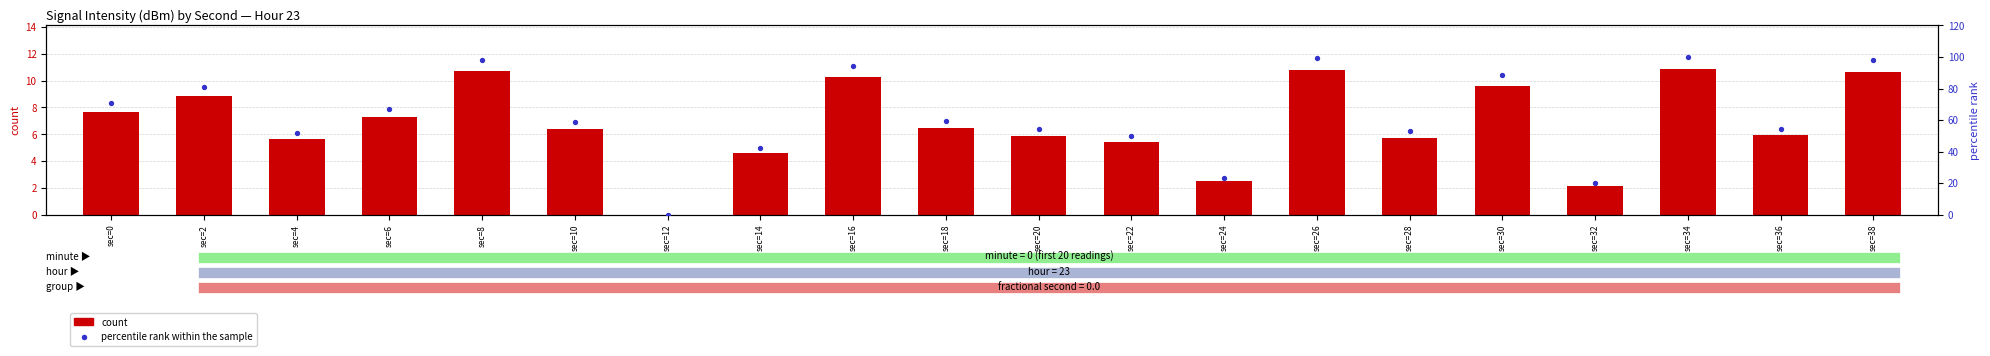

What are all the series names shown in the legend?

count, percentile rank within the sample